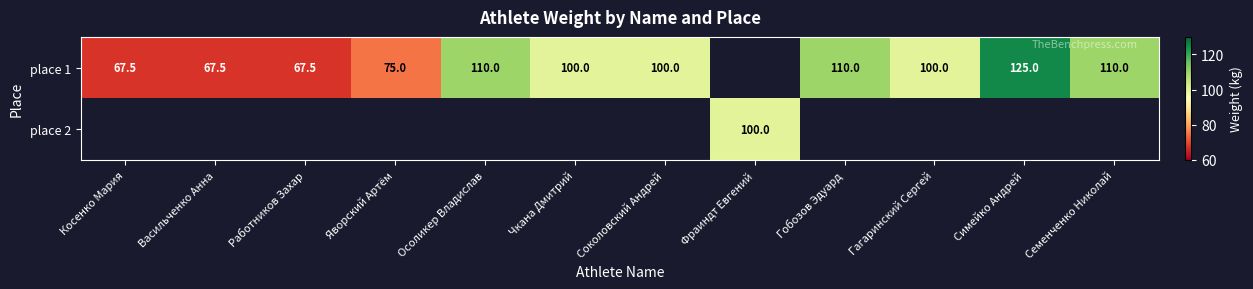

The value of place 1 at Соколовский Андрей is 100.0. True or false?

True